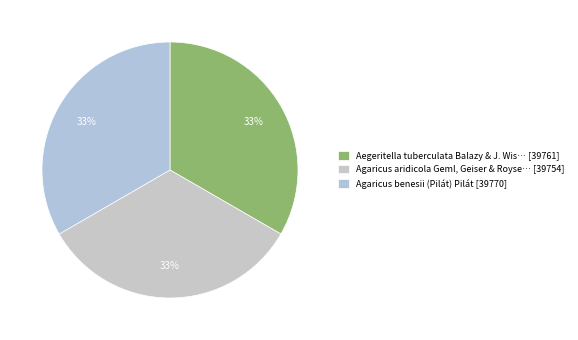

To the nearest percent, what percentage of the pie is Agaricus aridicola?

33%